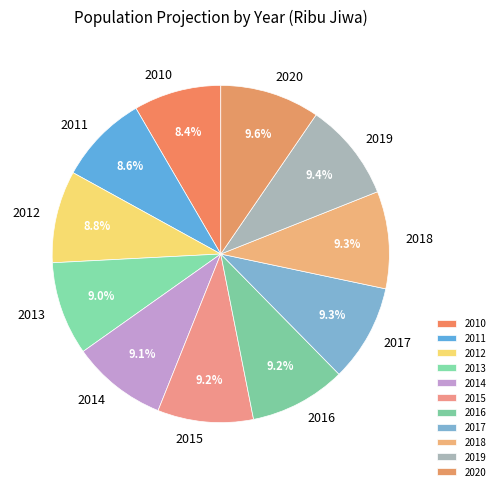

To the nearest percent, what is the difference between the largest and smallest slice percentages?

1%